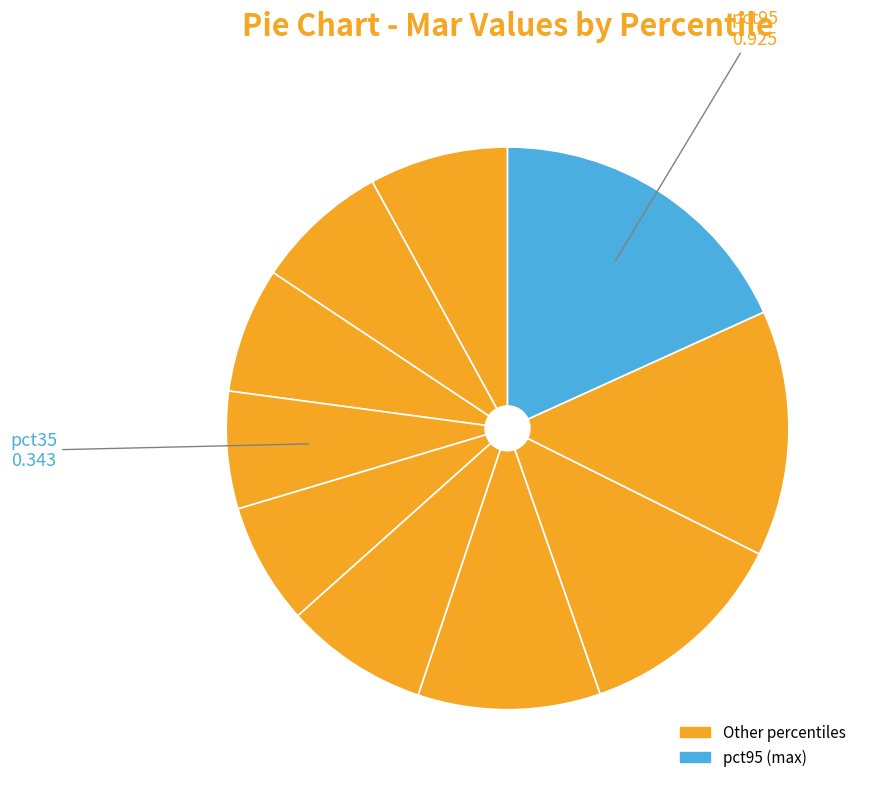

How many slices are in this pie chart?

10